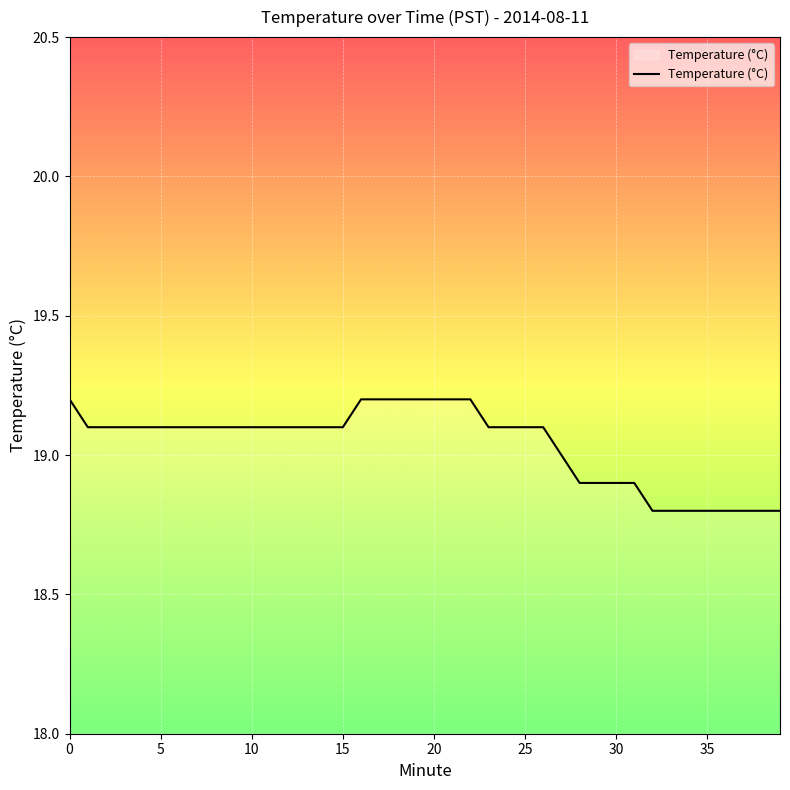

What is the smallest value displayed?

18.8